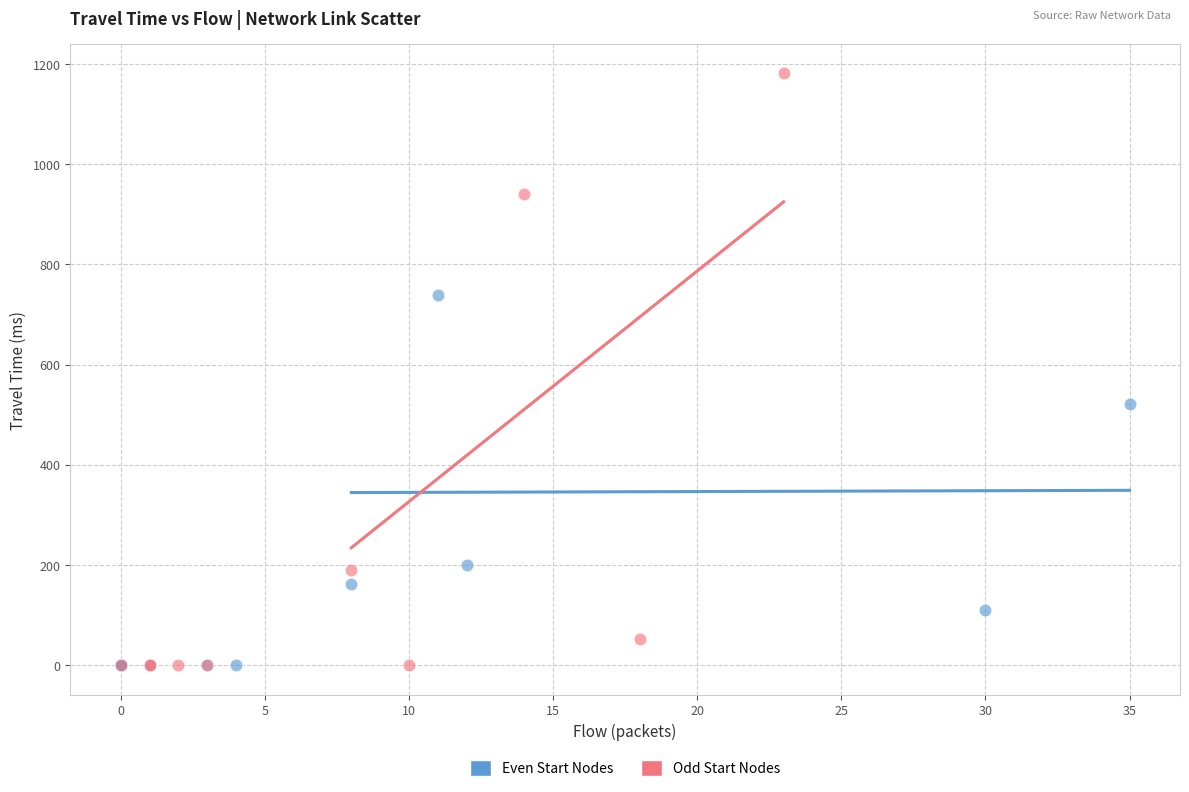

Which series has the largest Y range (max minus min)?

Odd Start Nodes